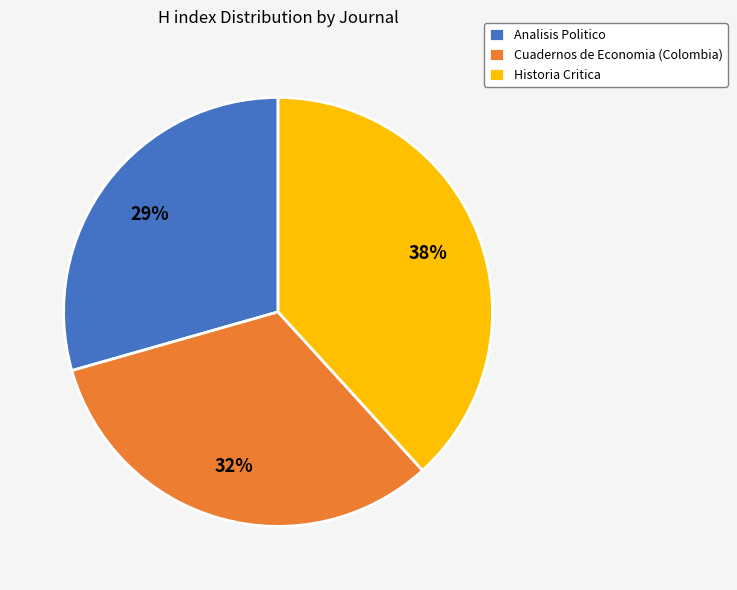

What percentage is the Historia Critica slice, to the nearest percent?

38%